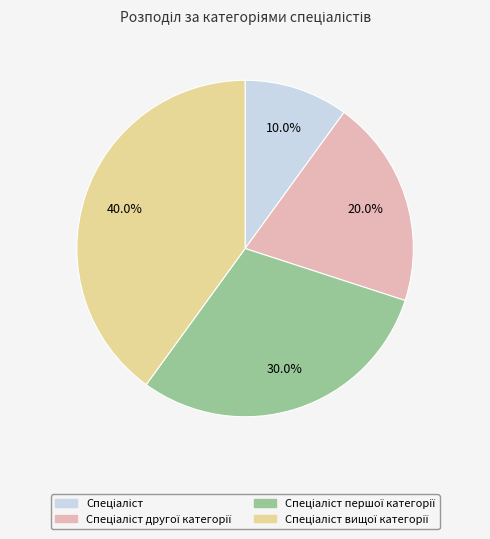

Is there any slice that represents more than half of the pie?

No